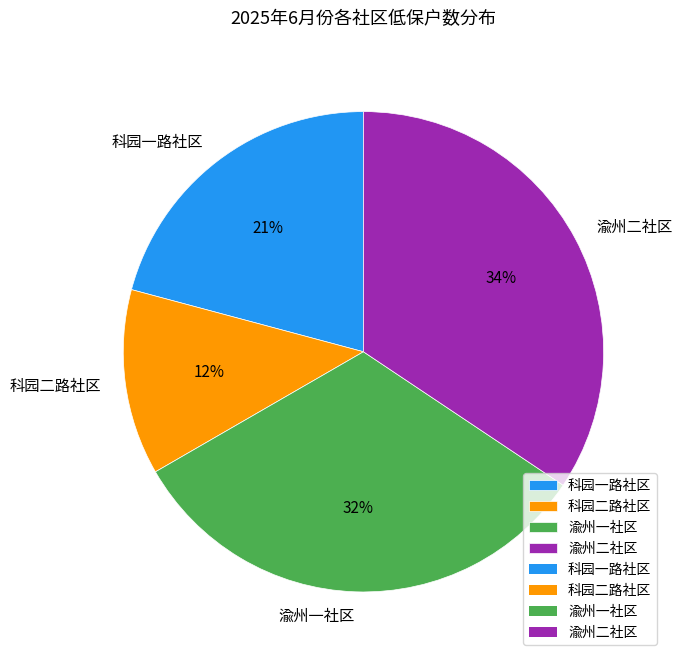

Does 科园一路社区 represent more than half of the total?

No